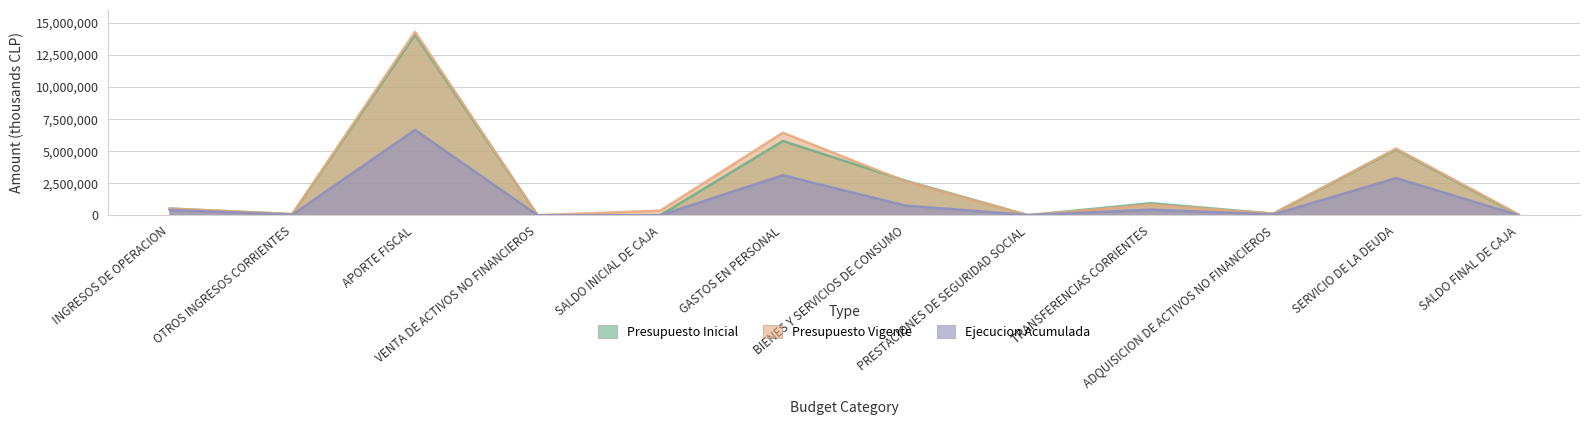

At which category does the chart reach its peak across all series?

APORTE FISCAL